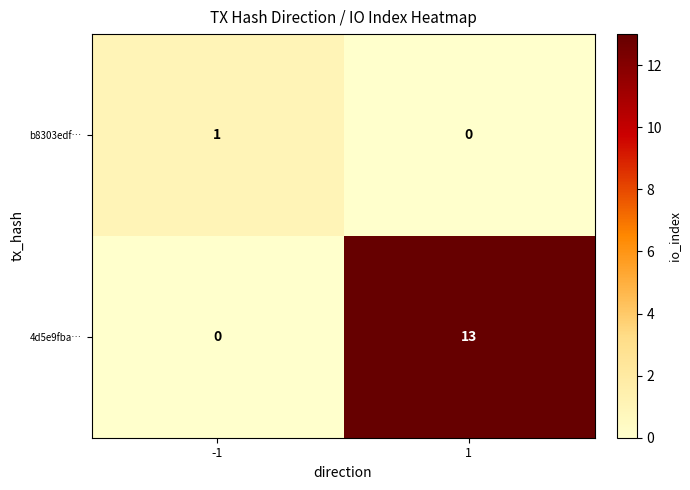

Which series changed the most between -1 and 1?

4d5e9fba…